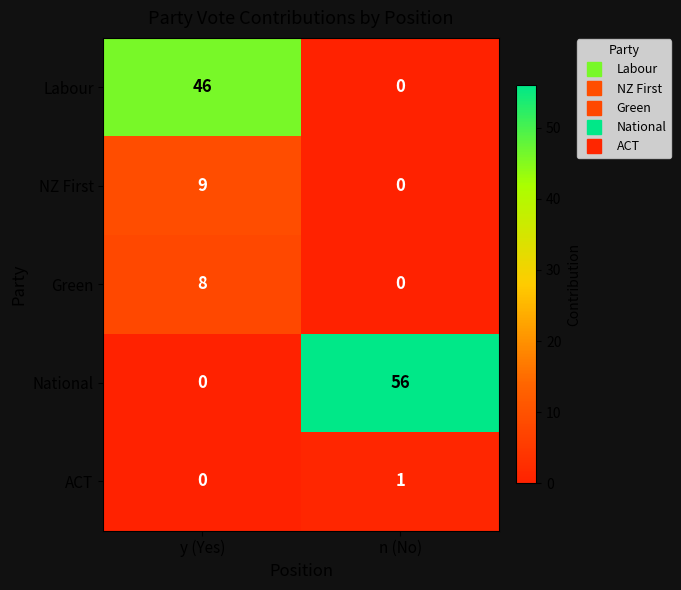

How many series are shown in this chart?

5